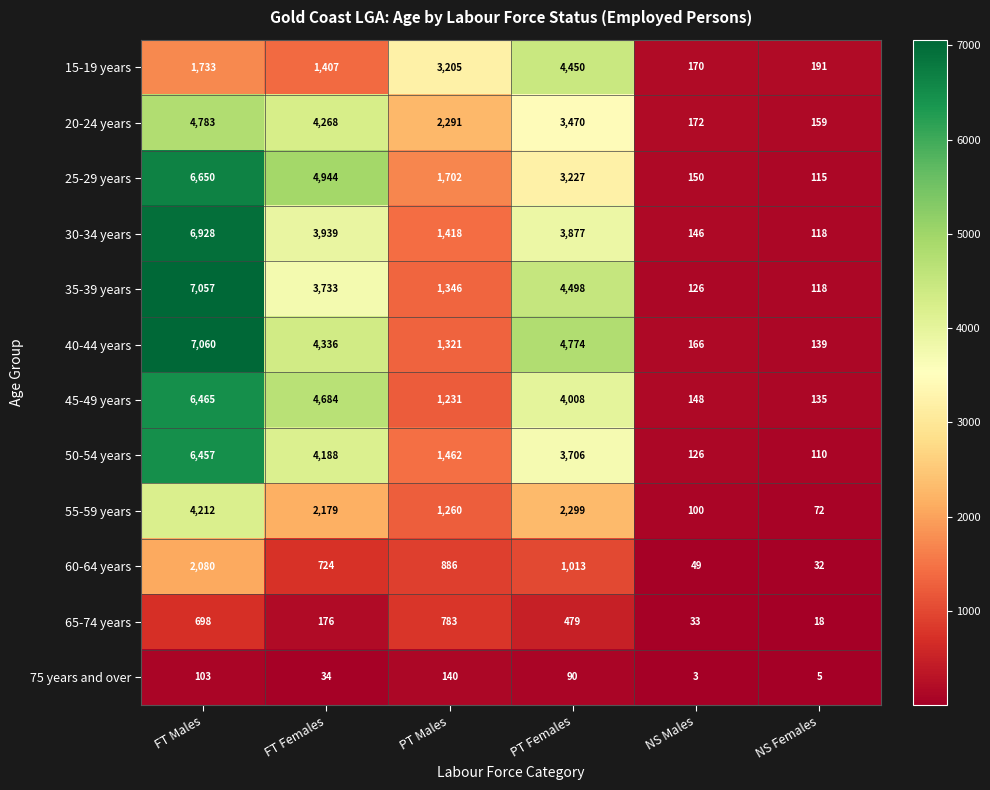

What is the minimum value shown in the chart?

3